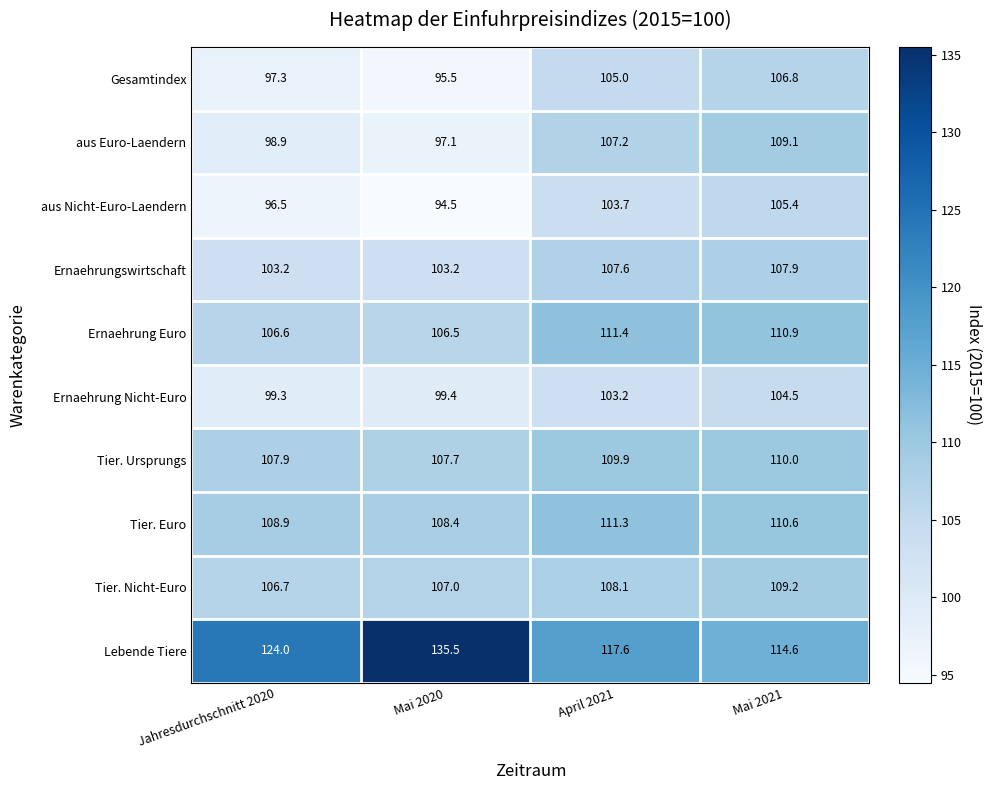

Which series has the largest total across all categories?

Lebende Tiere